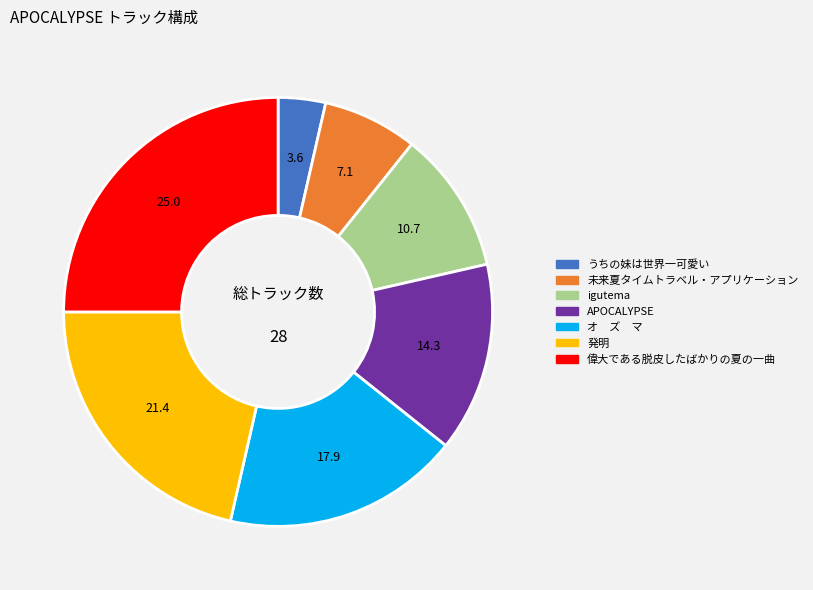

What is the smallest slice in the pie chart?

うちの妹は世界一可愛い